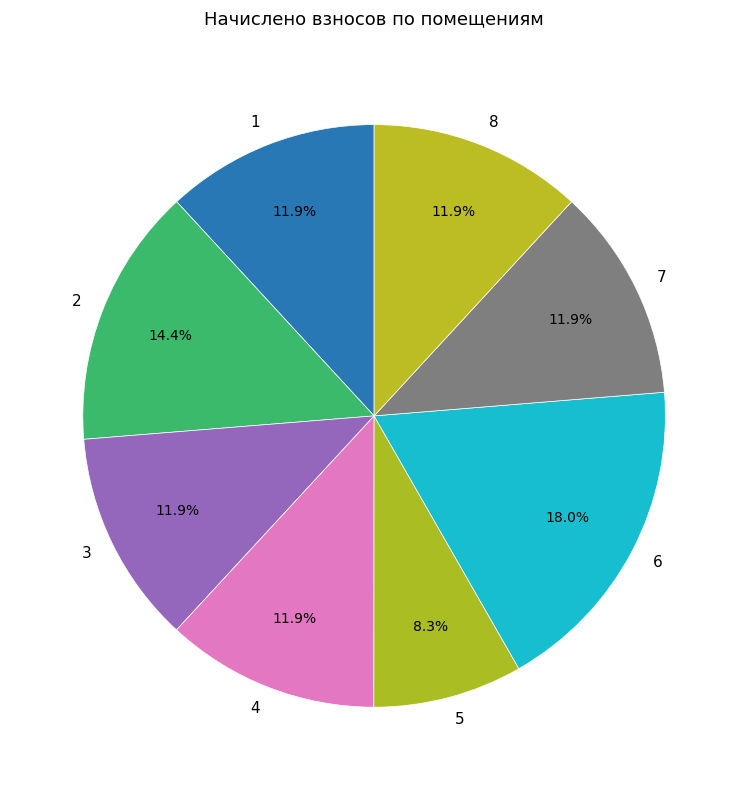

True or false: 1 accounts for 12% of the total.

True